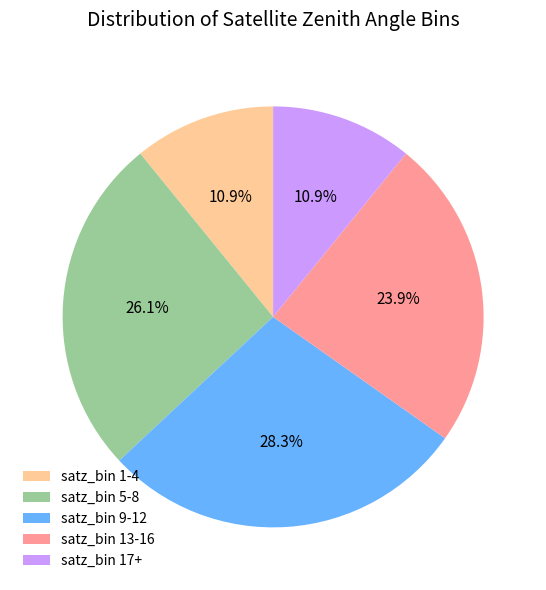

Does any single category account for the majority?

No